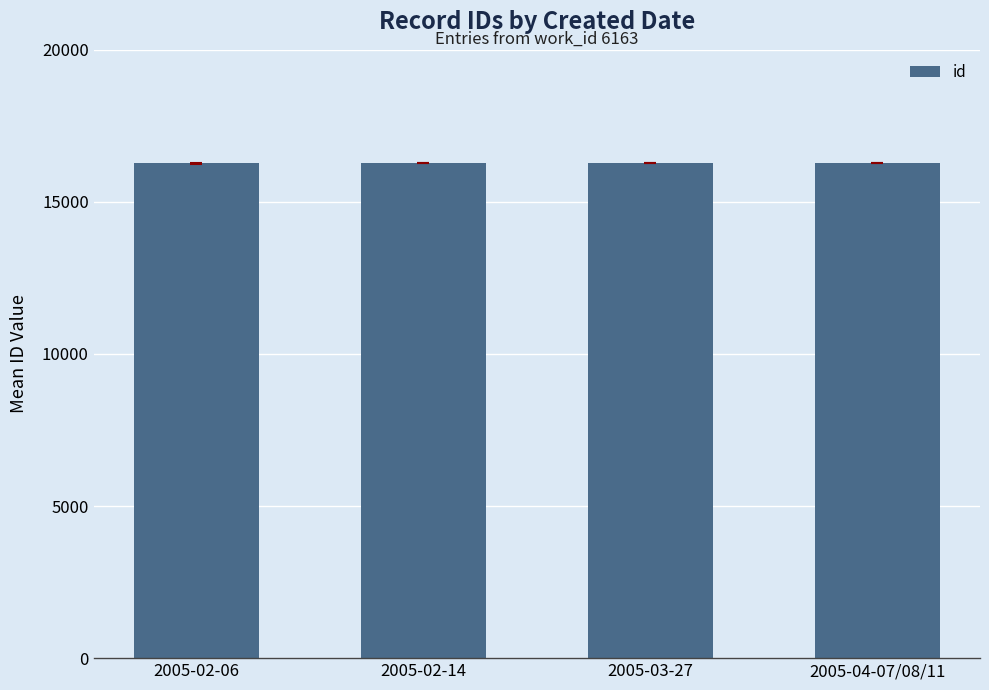

What is the maximum value shown in the chart?

16270.7